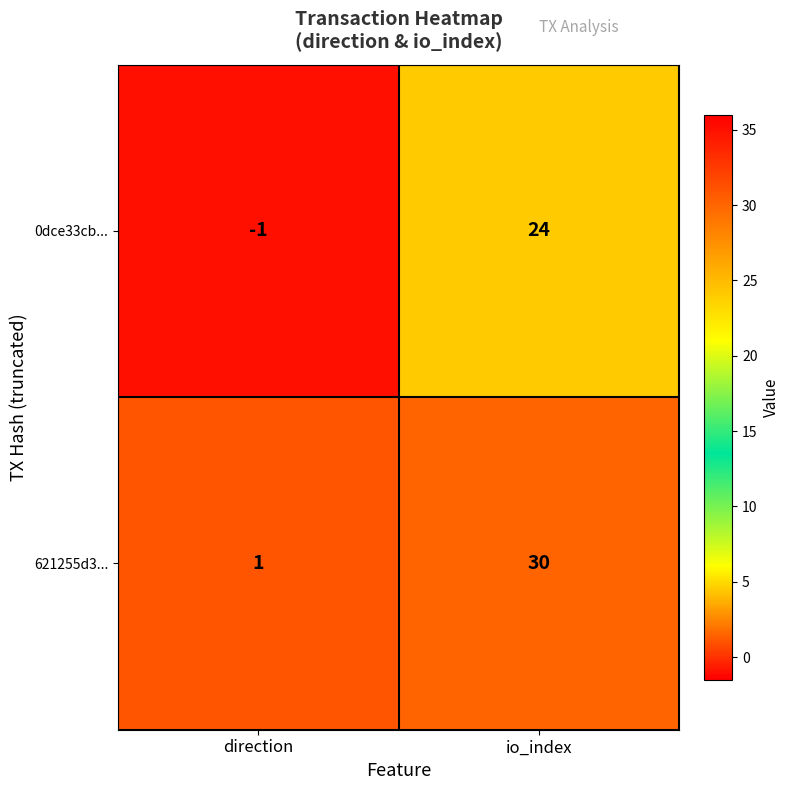

Is it true that 621255d3... equals 2 at direction?

False